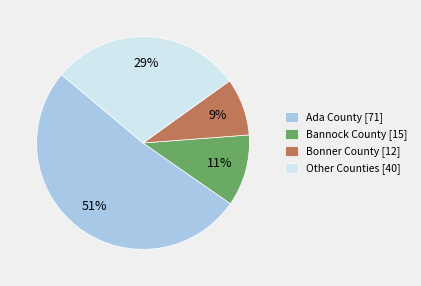

Combined, do Other Counties [40] and Ada County [71] account for over 50%?

Yes